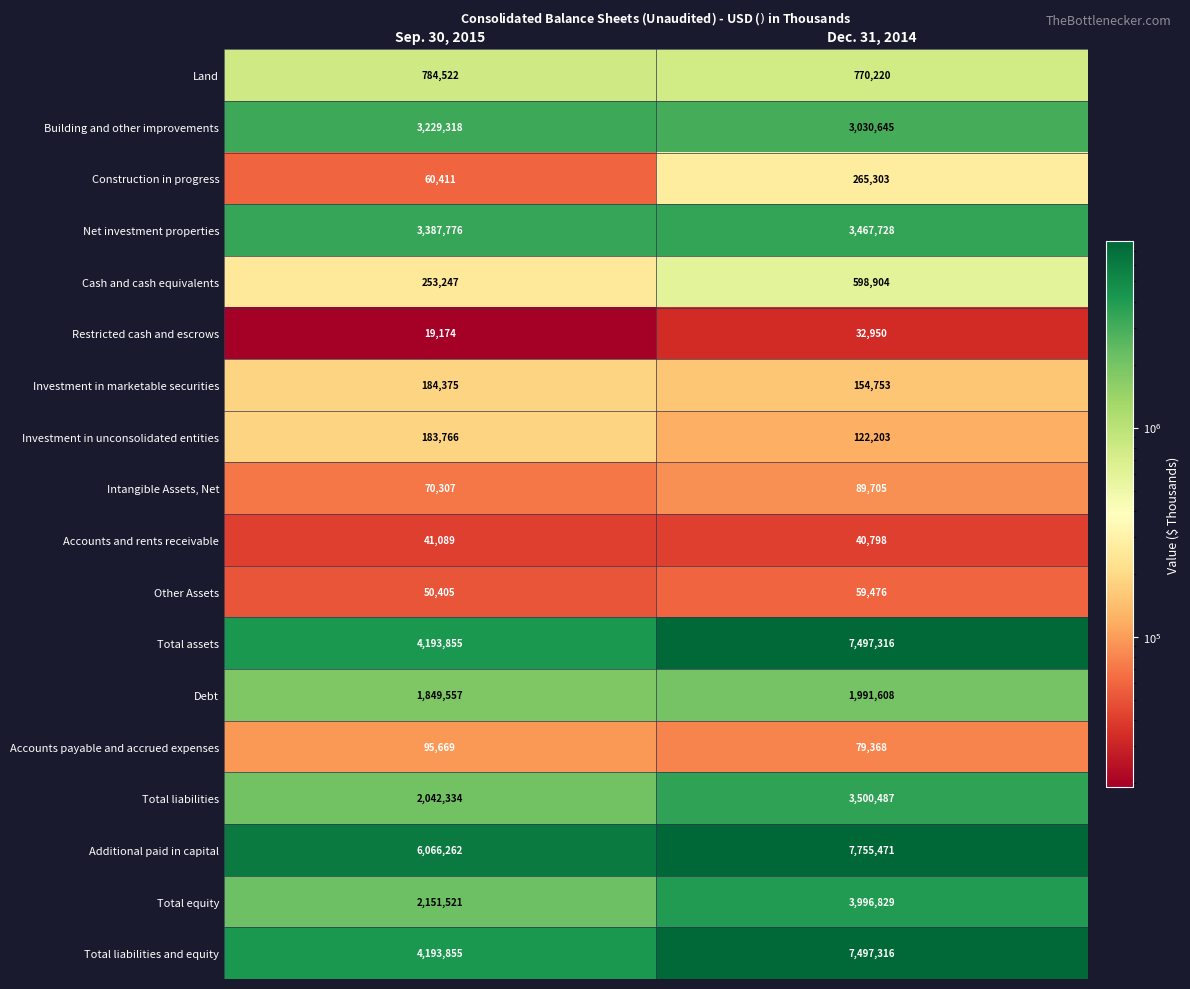

At how many categories does at least one series exceed 2244001?

2